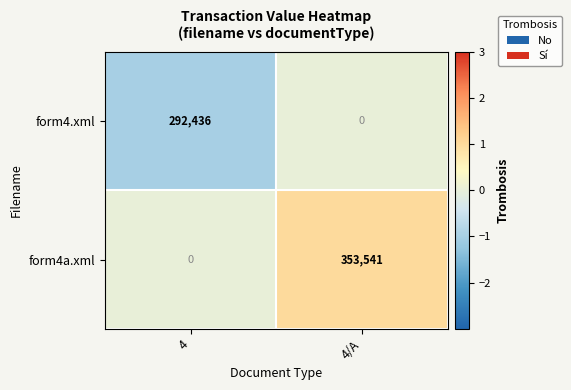

Reading right to left, what are all the values shown in this chart?

form4.xml: 4/A=0	4=292436
form4a.xml: 4/A=353541	4=0